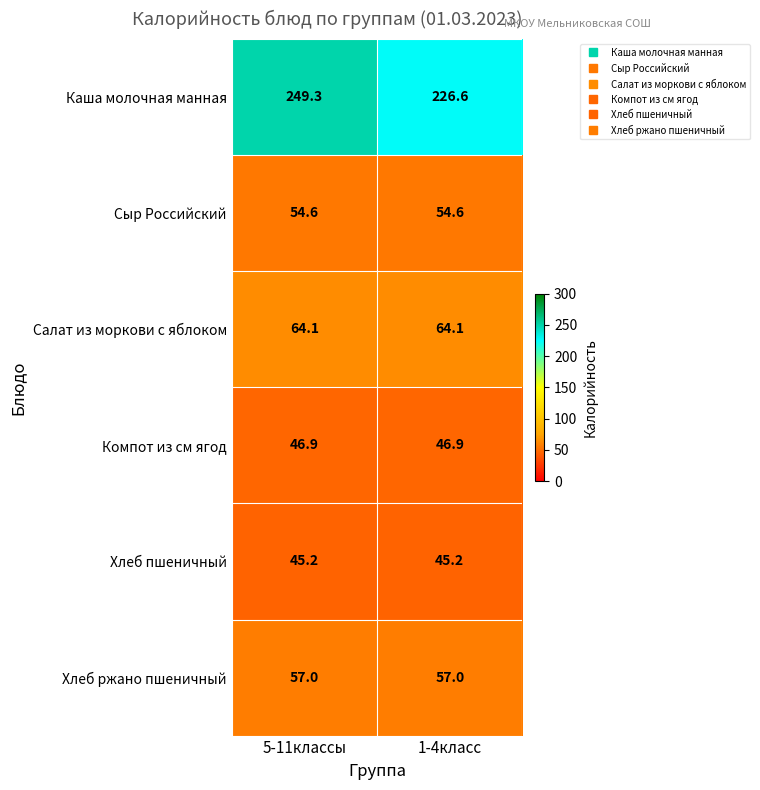

What is the maximum value for Каша молочная манная?

249.3